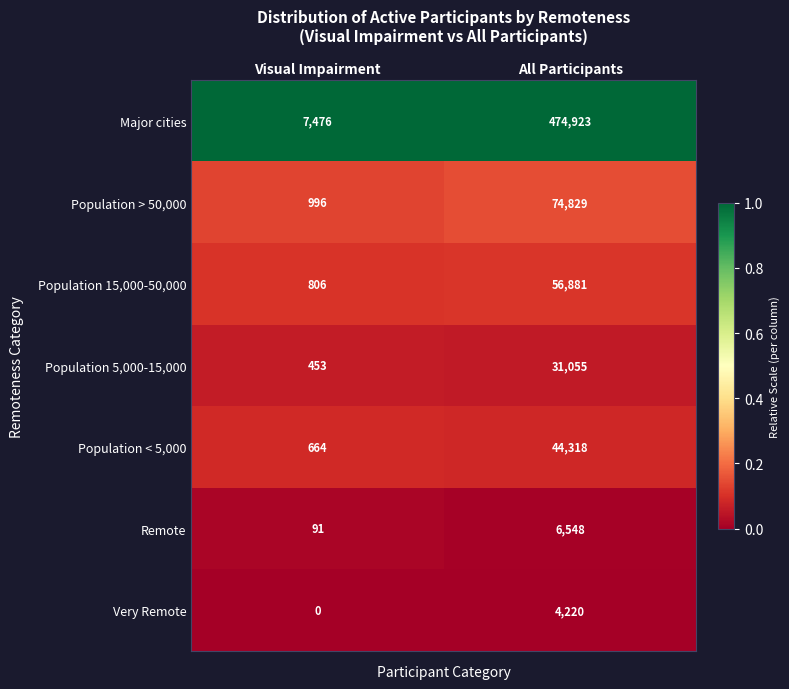

What is the minimum value for Population 15,000-50,000?

806